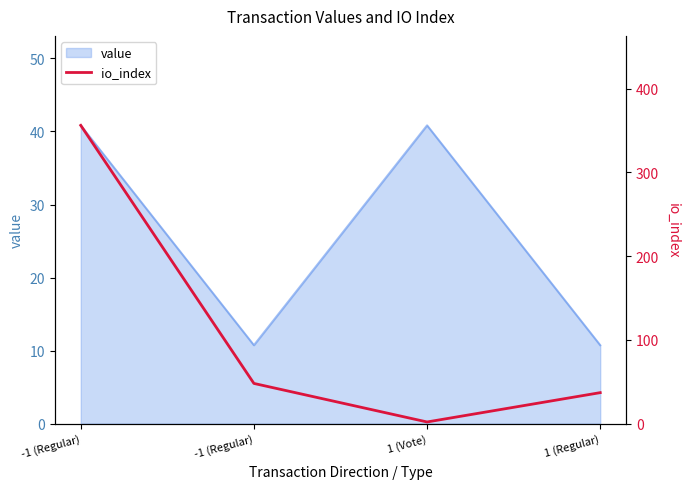

Which category has the lowest value across all series?

1 (Vote)